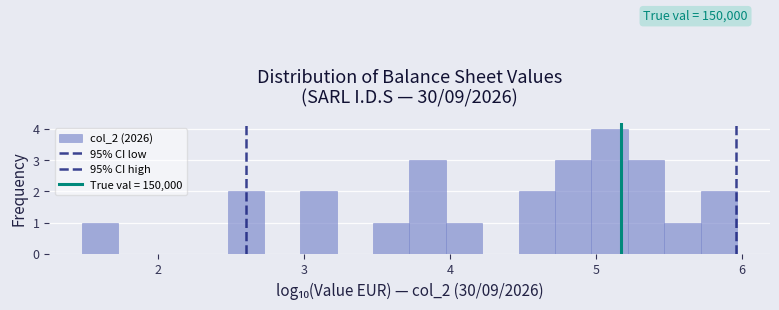

Read against the x-axis, roughly where is the centre of the tallest bar?

5.1